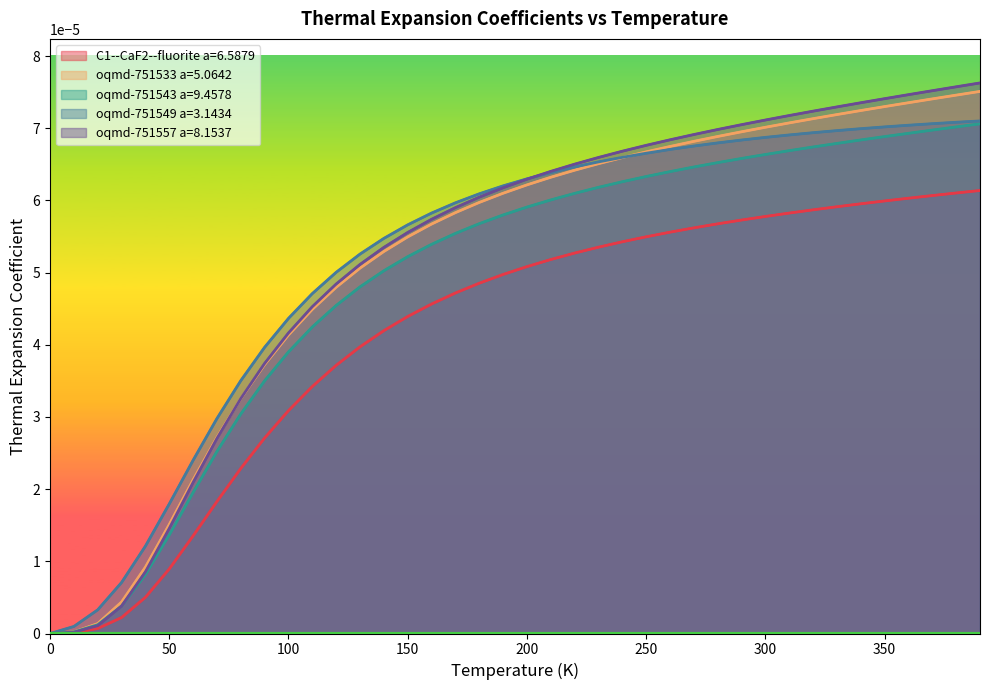

True or false: oqmd-751533 a=5.0642 and C1--CaF2--fluorite a=6.5879 cross at least once.

False